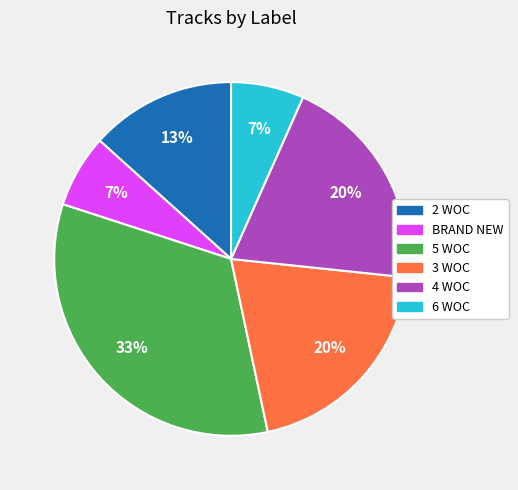

Is the sum of 6 WOC and 2 WOC greater than half?

No